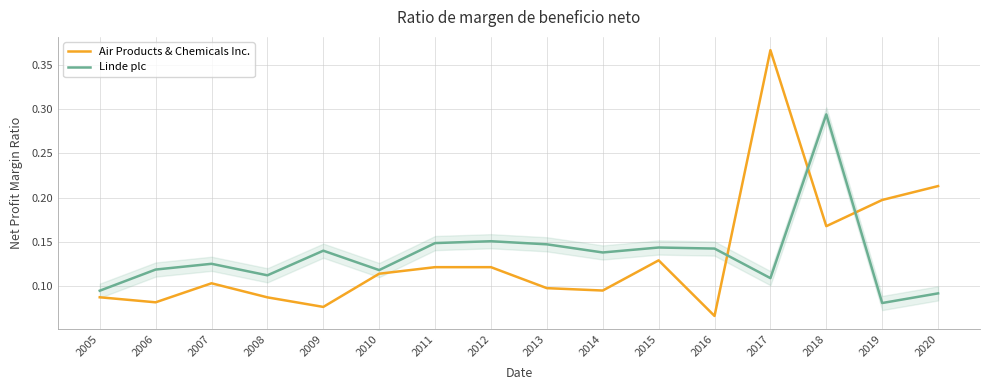

Which series ends up on top after the final intersection of Linde plc and Air Products & Chemicals Inc.?

Air Products & Chemicals Inc.